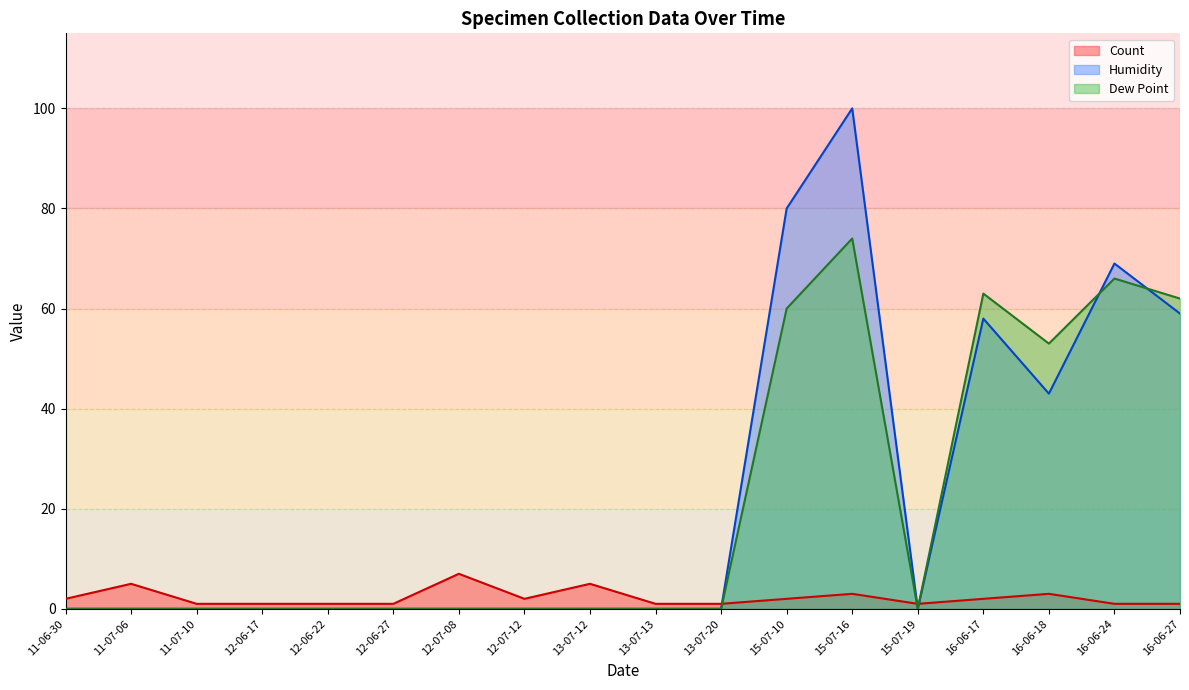

Which series ends up on top after the final intersection of Humidity and Count?

Humidity